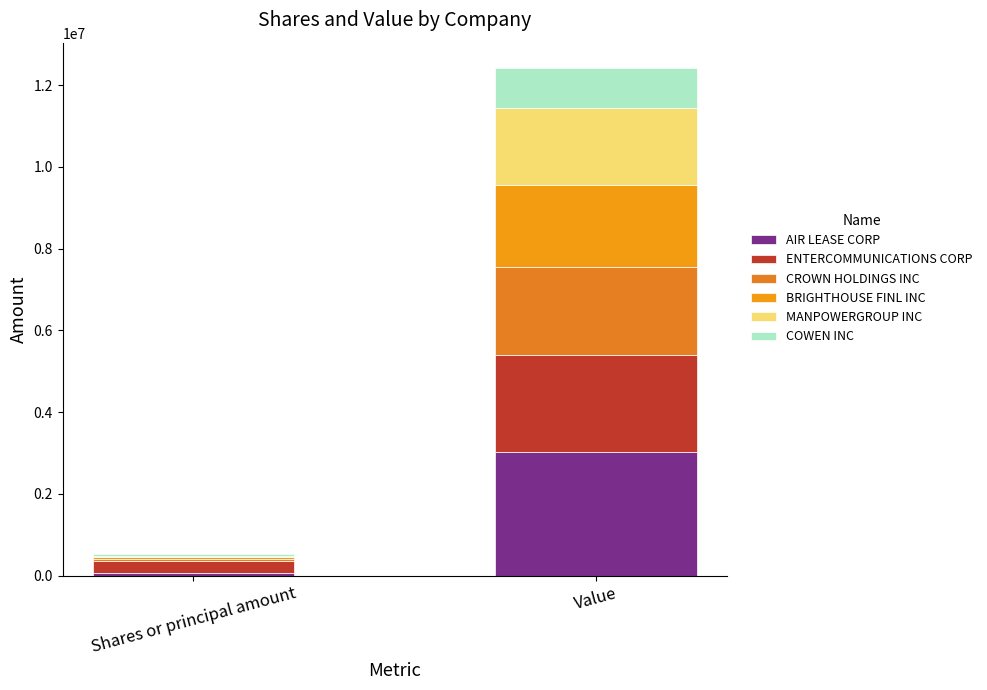

What is the label of the 1st bar from the right?

Value